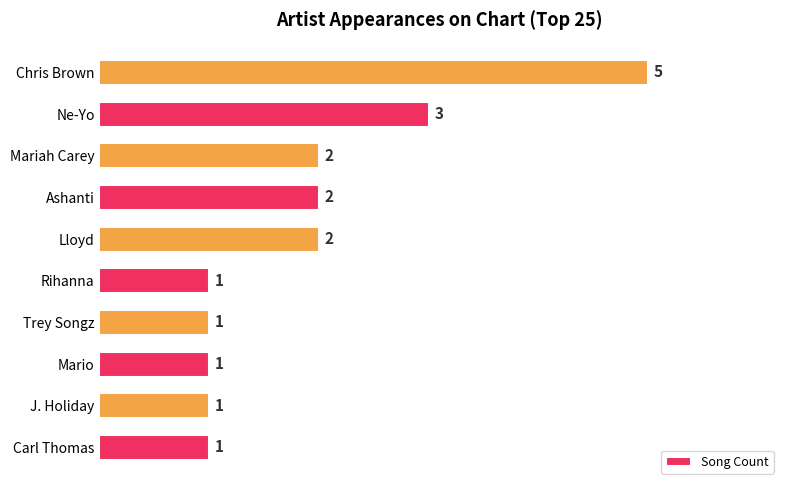

Does the chart contain any negative values?

No